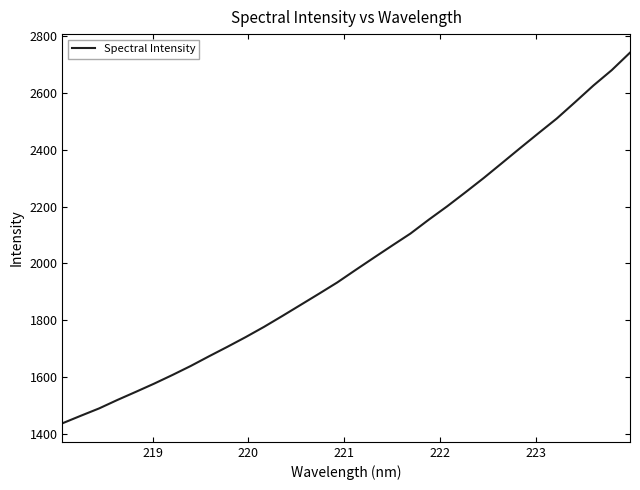

What is the difference between the maximum and minimum values?

1305.9